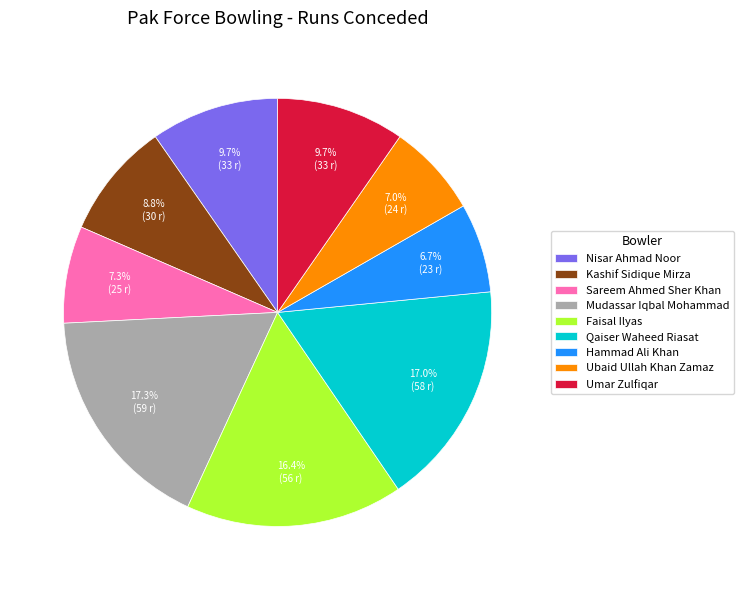

Do Qaiser Waheed Riasat and Mudassar Iqbal Mohammad together represent more than half of the pie?

No